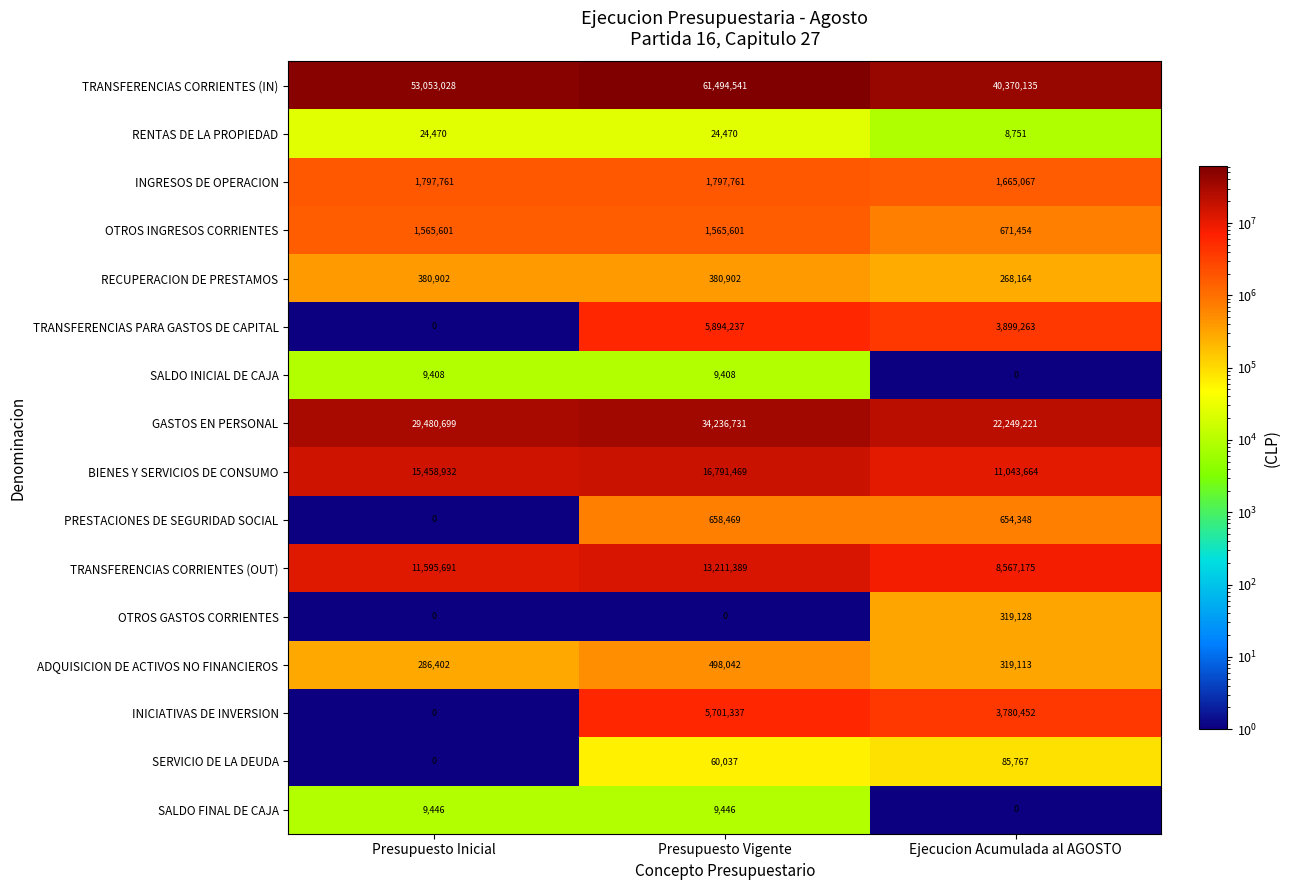

What value does the ADQUISICION DE ACTIVOS NO FINANCIEROS series have at Ejecucion Acumulada al AGOSTO?

319113